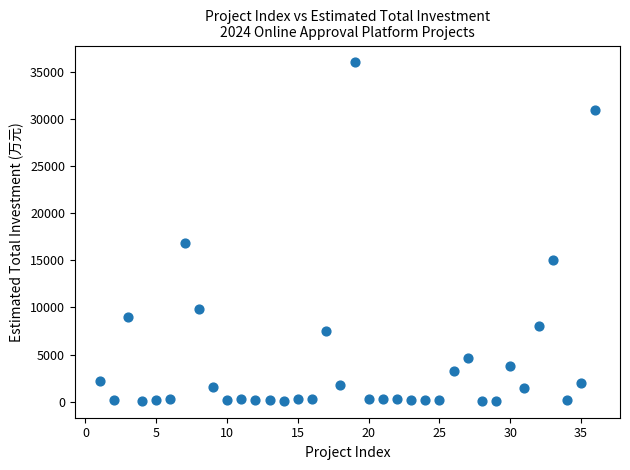

What Y value in the scatter plot is closest to 18050?

16800.0